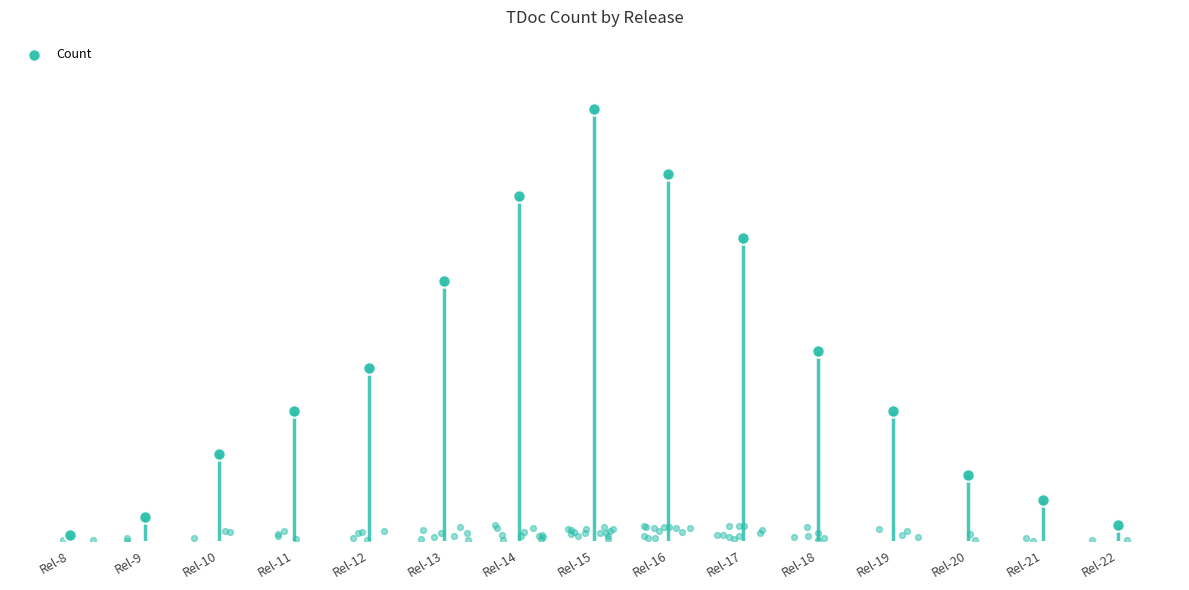

What is the change in value from Rel-16 to Rel-22?

-181